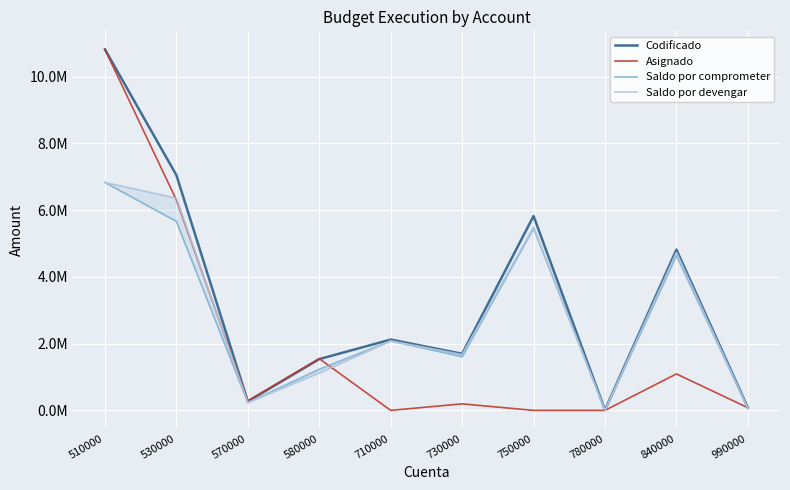

How many interior local valleys does the Asignado series have?

2